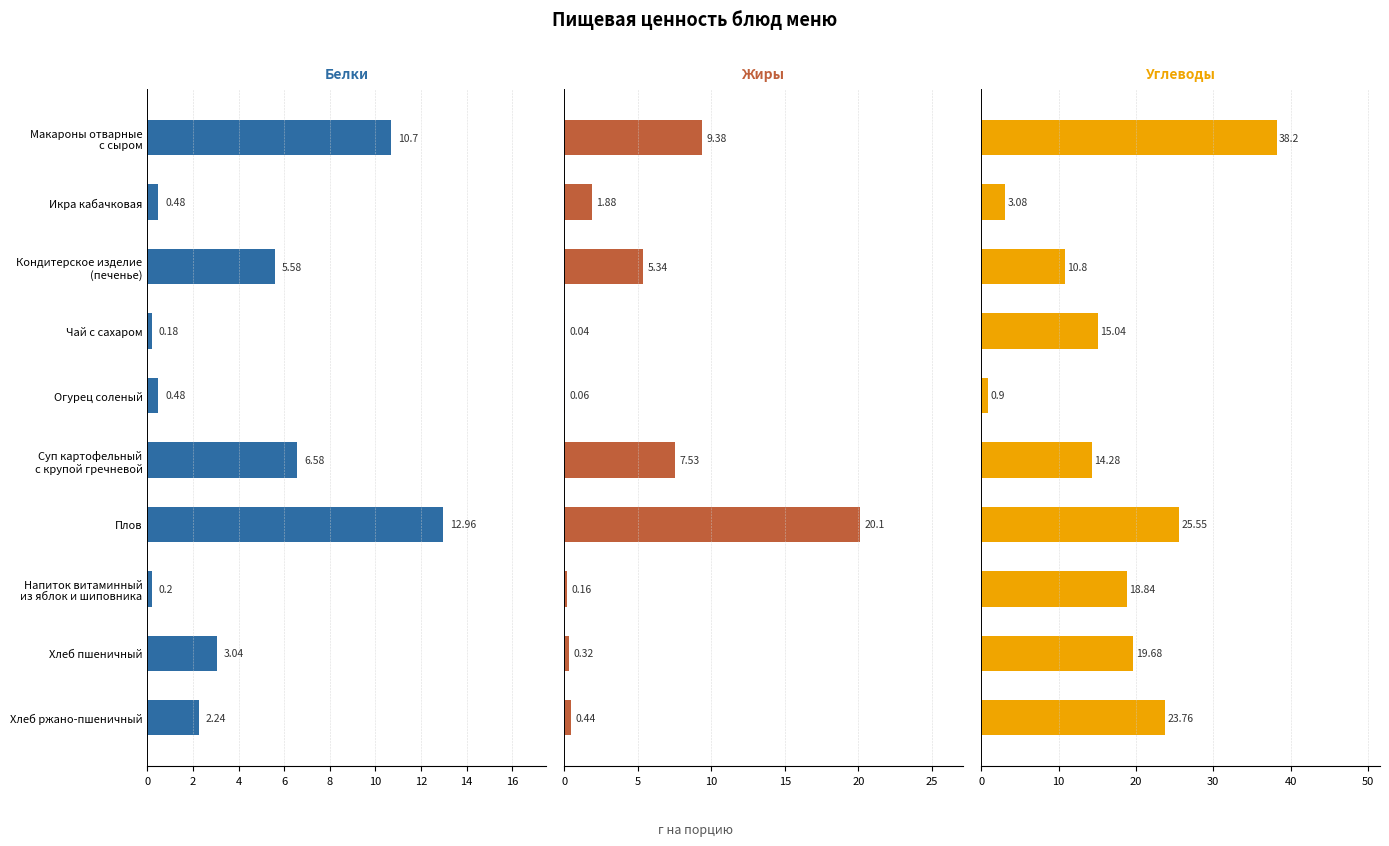

What are all the series names shown in the legend?

Белки, Жиры, Углеводы